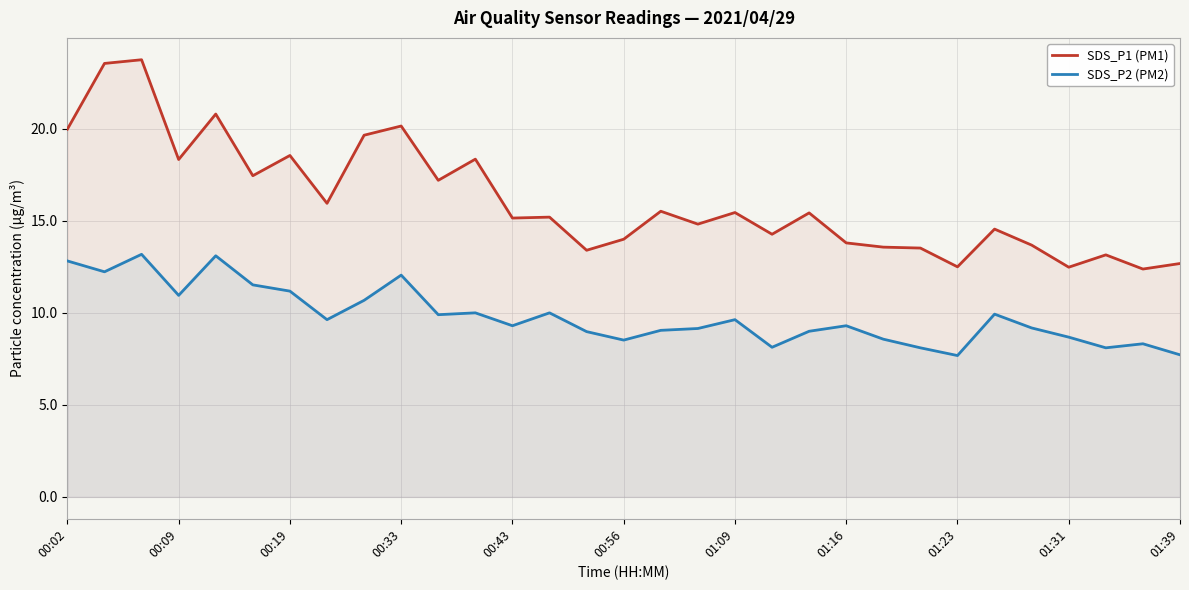

In SDS_P2 (PM2), how many points are higher than both neighbors (excluding endpoints)?

9